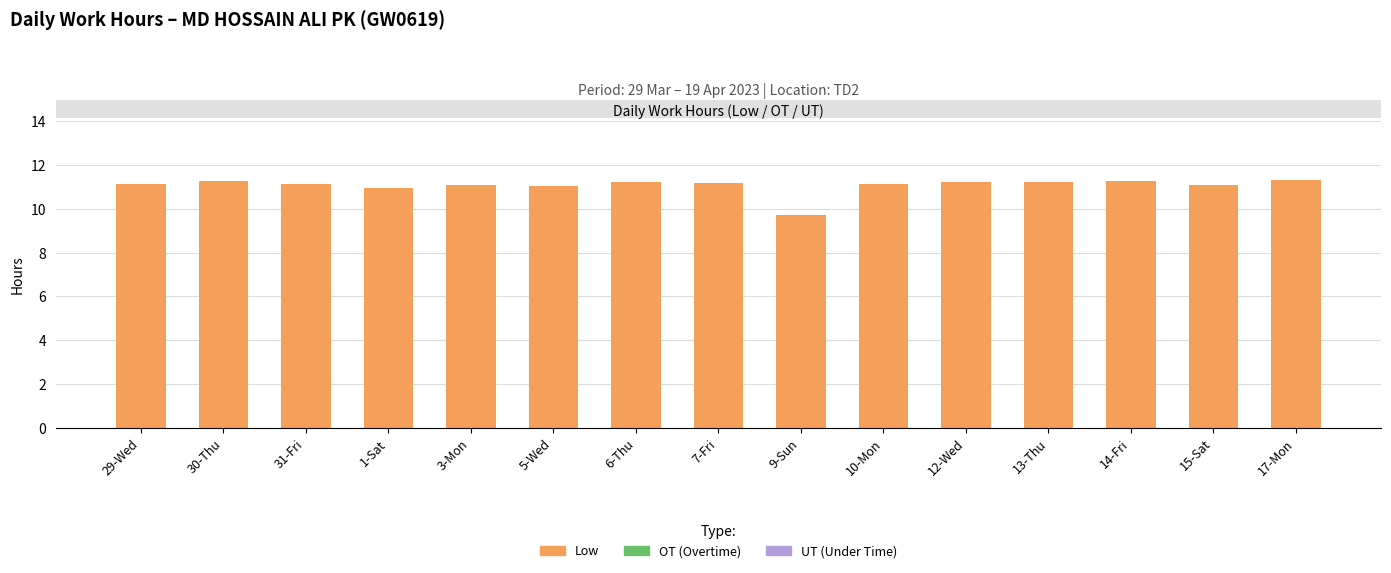

What is the smallest value displayed?

9.7